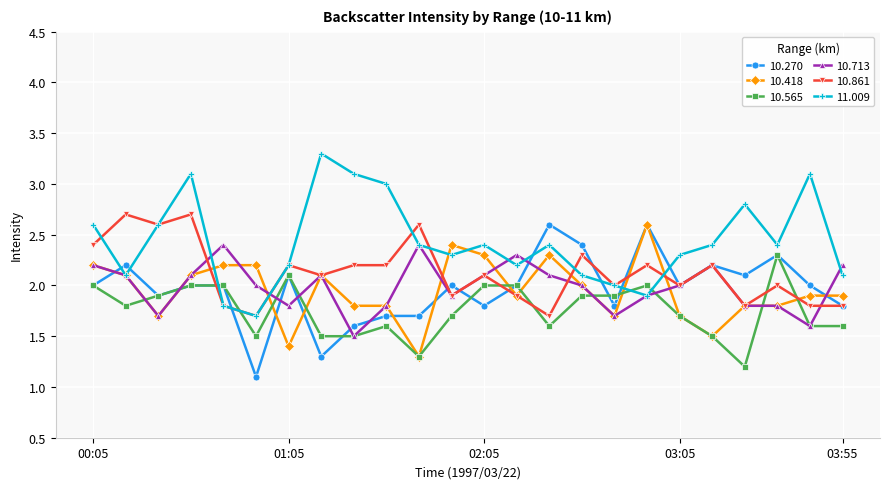

What is the value of the 10.565 point at the 15th from the left?

1.6